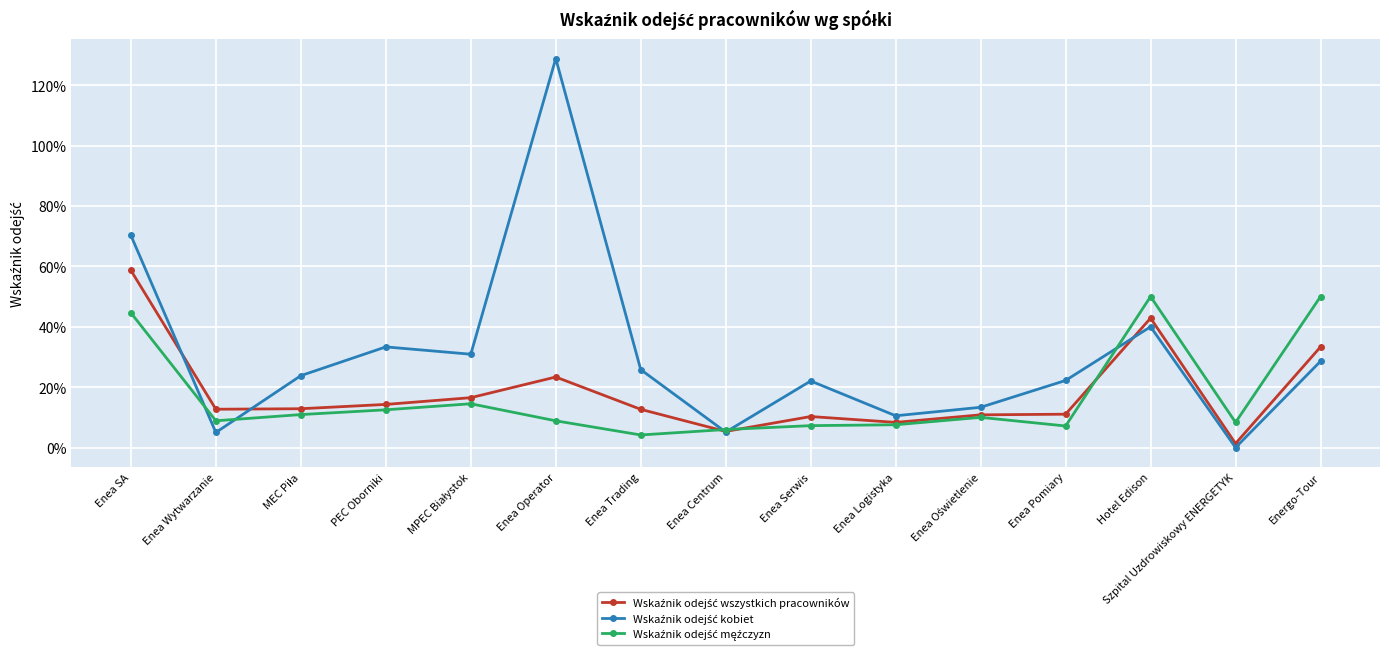

Where is the first local maximum for Wskaźnik odejść męźczyzn?

MPEC Białystok